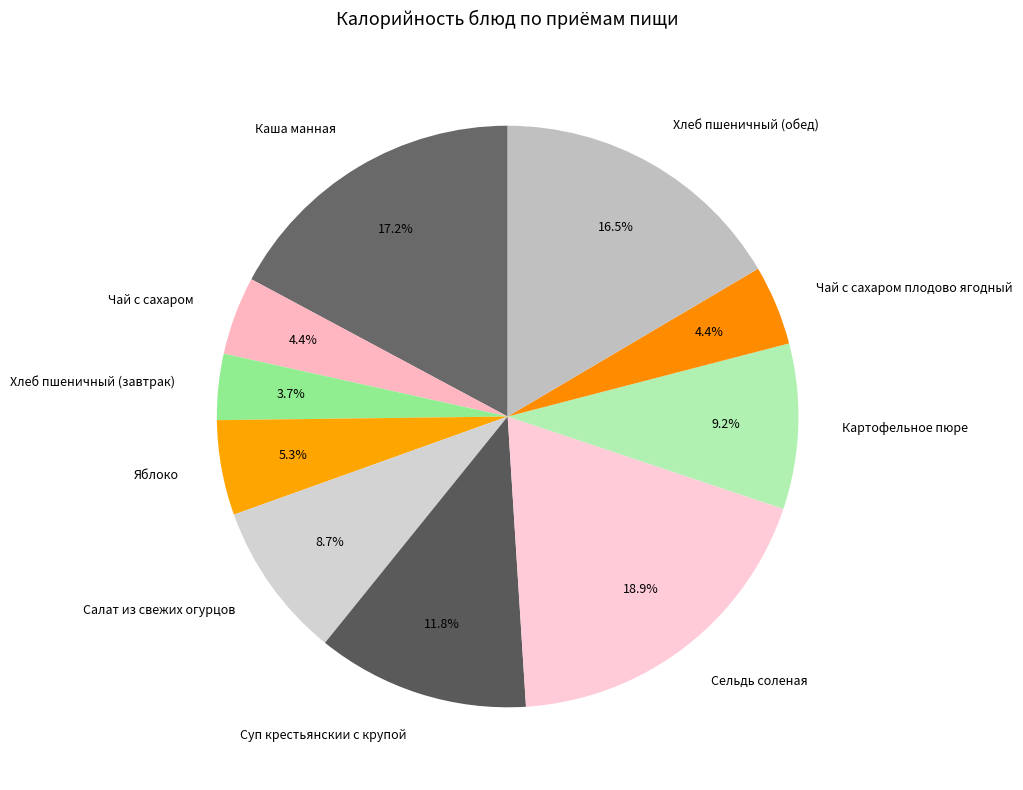

What is the ratio of the value at Каша манная to the value at Хлеб пшеничный (обед)?

1.0